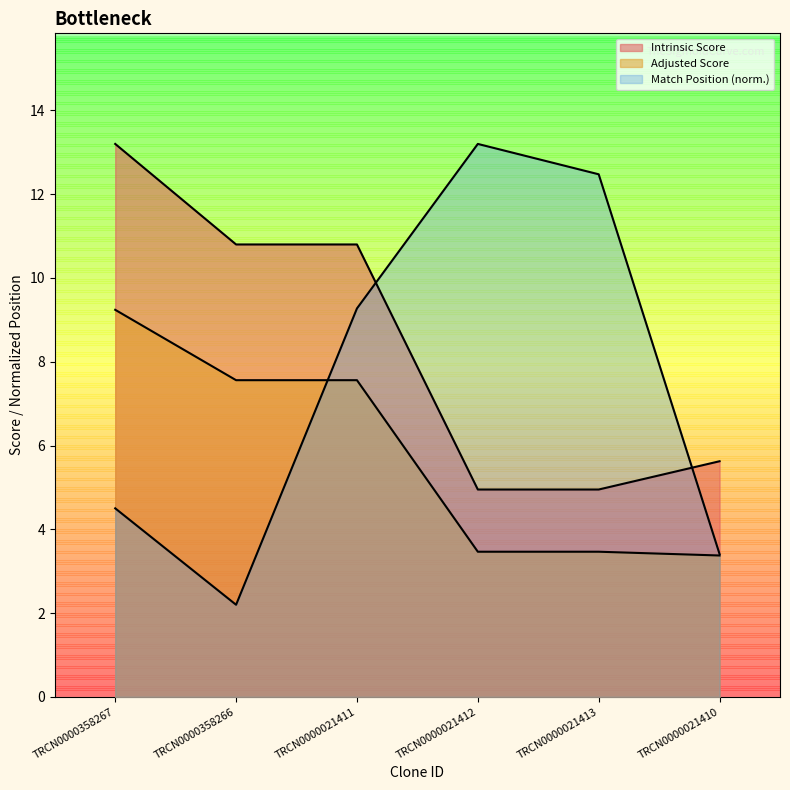

Reading left to right, extract all data points from this chart.

Match Position: TRCN0000358267=4.5	TRCN0000358266=2.2	TRCN0000021411=9.3	TRCN0000021412=13.2	TRCN0000021413=12.5	TRCN0000021410=3.4
Intrinsic Score: TRCN0000358267=13.2	TRCN0000358266=10.8	TRCN0000021411=10.8	TRCN0000021412=5.0	TRCN0000021413=5.0	TRCN0000021410=5.6
Adjusted Score: TRCN0000358267=9.2	TRCN0000358266=7.6	TRCN0000021411=7.6	TRCN0000021412=3.5	TRCN0000021413=3.5	TRCN0000021410=3.4